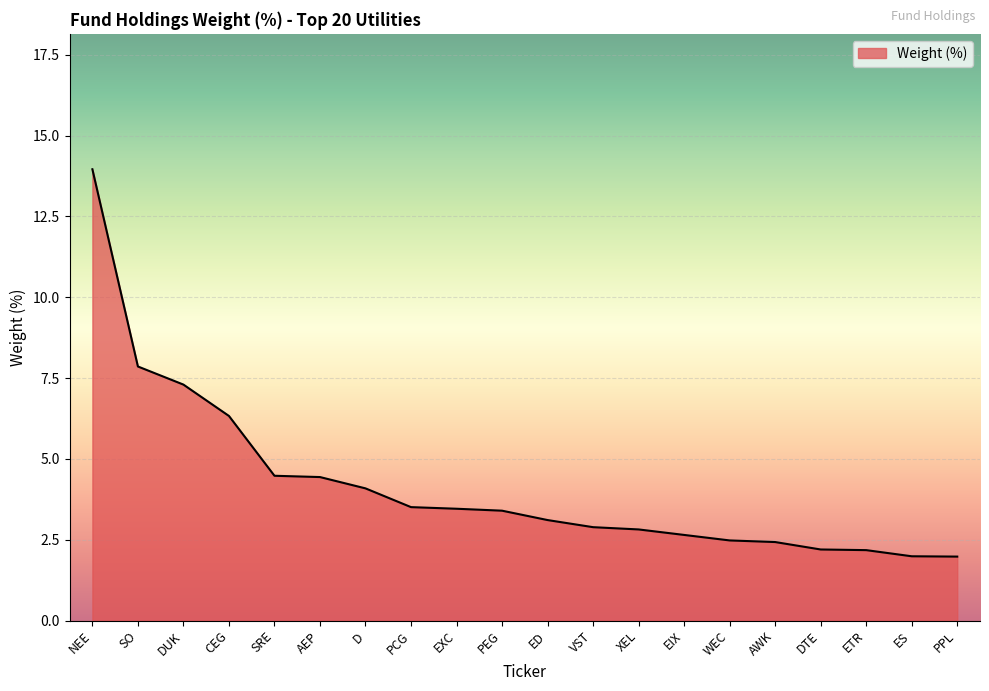

What is the difference between the second highest and minimum values?

5.9